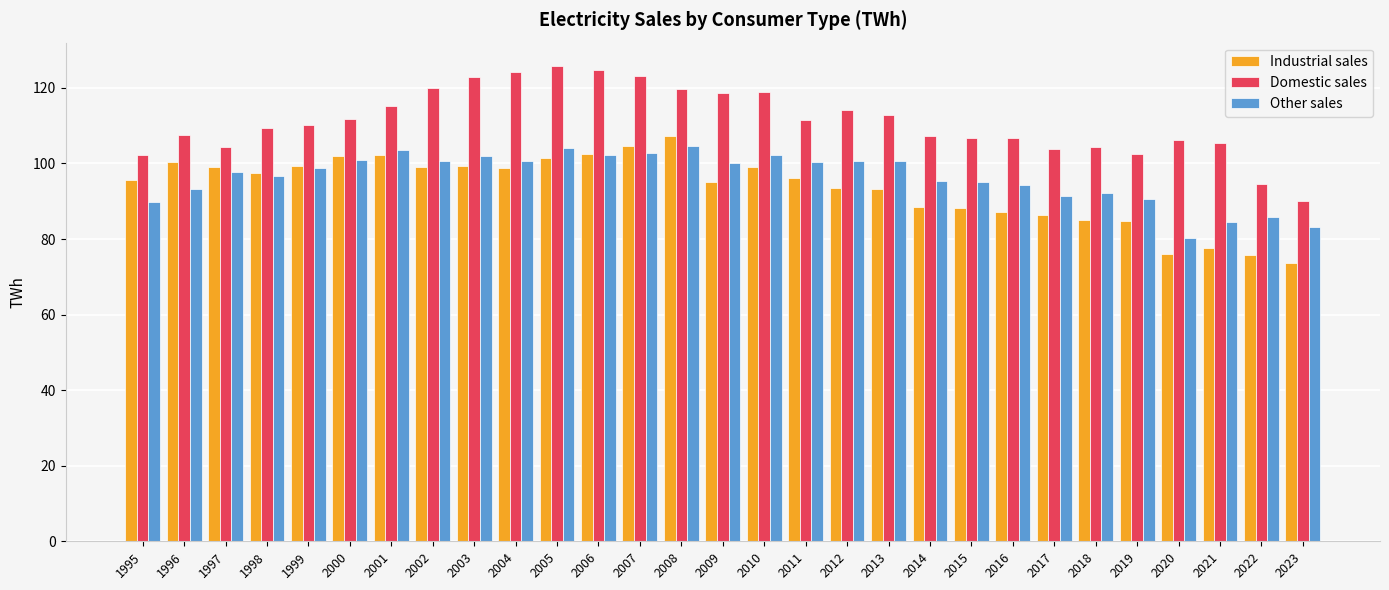

Which series has the largest total across all categories?

Domestic sales